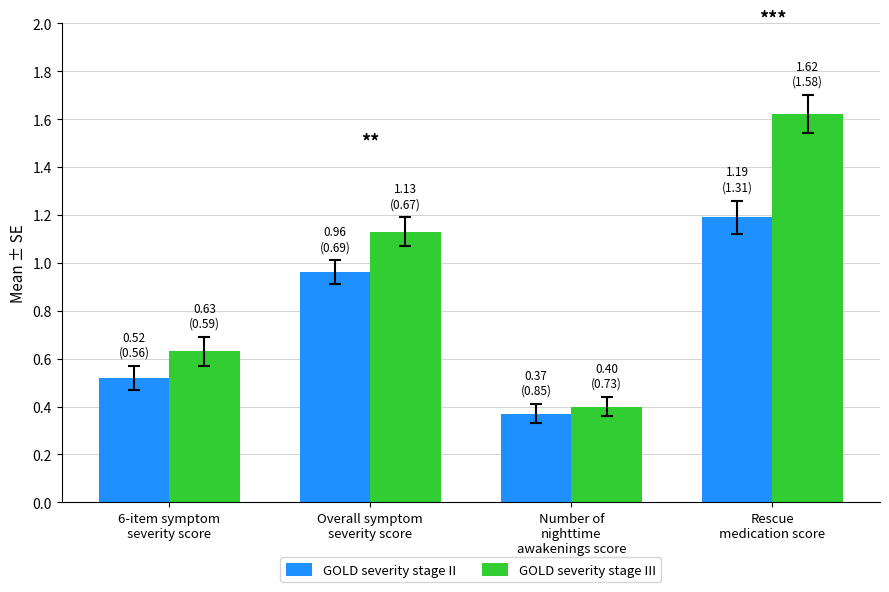

What is the sum of all GOLD severity stage III values?

3.8